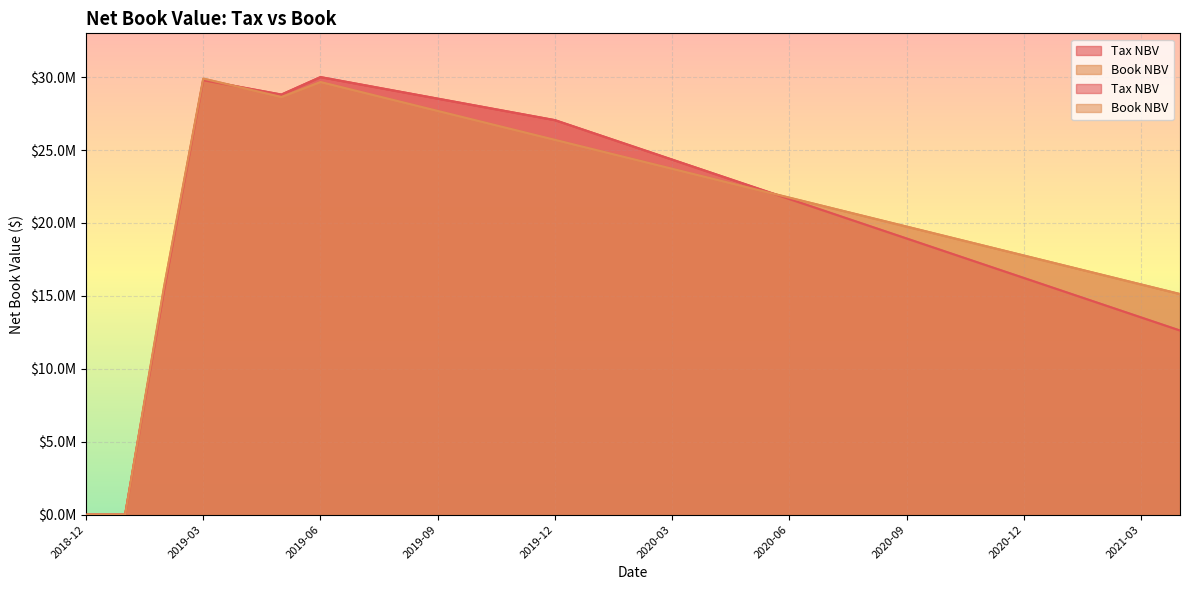

Which series has the largest total across all categories?

Book NBV